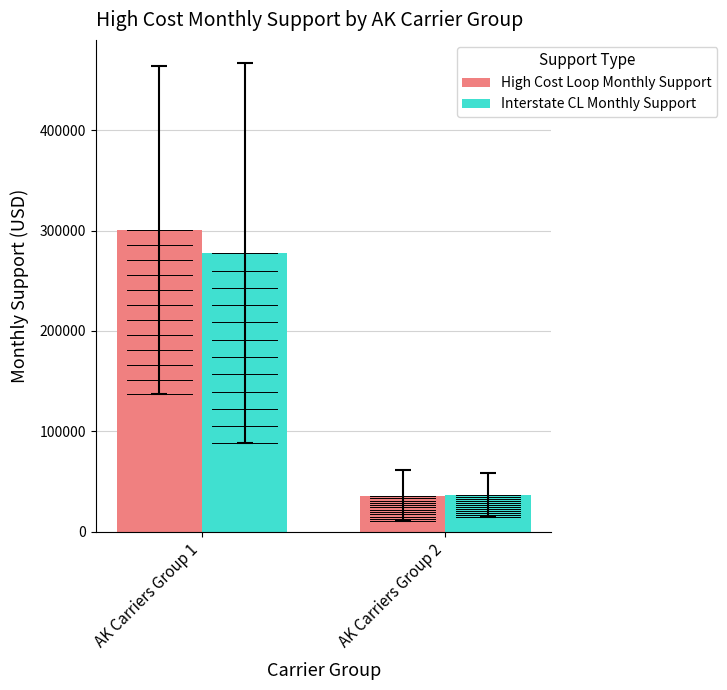

What is the difference between the High Cost Loop Monthly Support values at AK Carriers Group 1 and AK Carriers Group 2?

264515.0